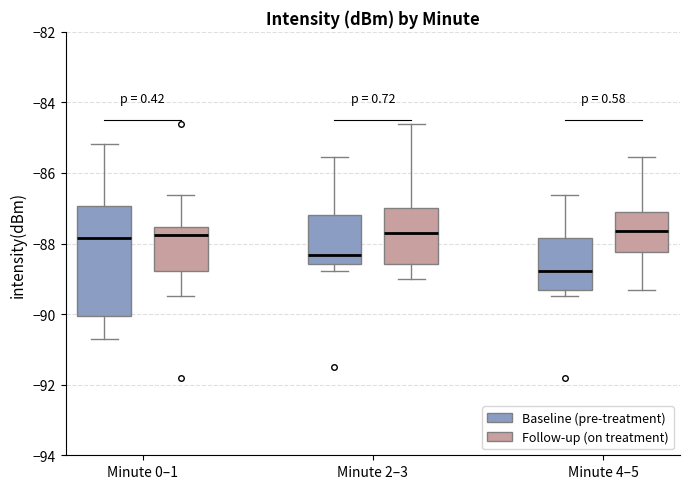

Which box is the tallest, from its lower edge to its upper edge?

Minute 0–1 (Baseline (pre-treatment))